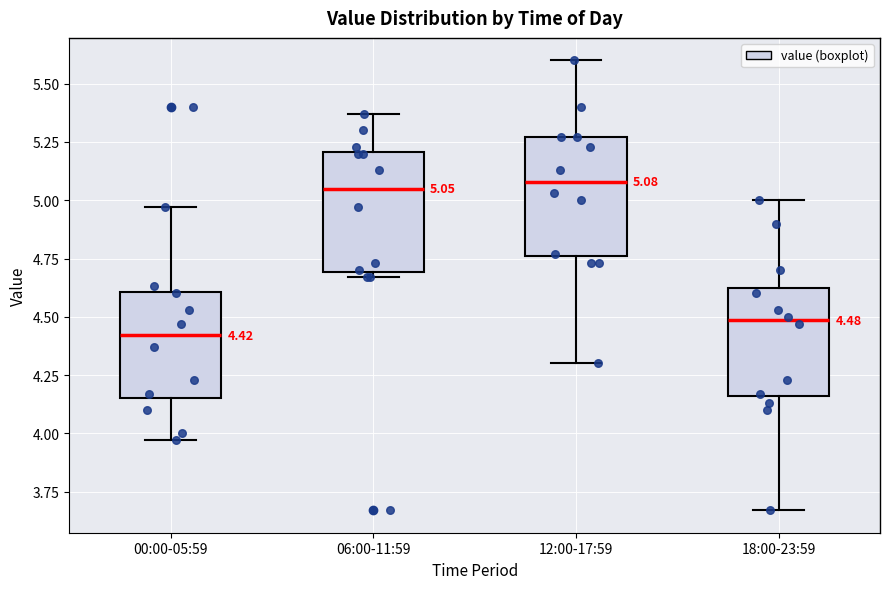

Which box has the lowest median line?

00:00-05:59